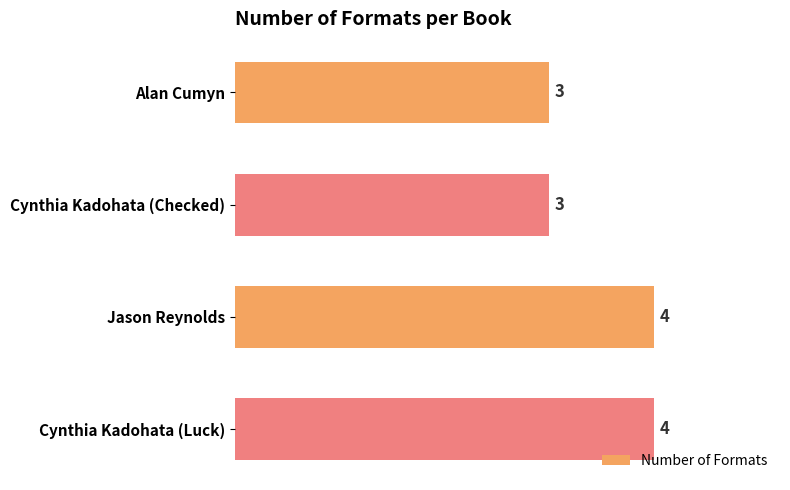

Reading bottom to top, list all the values displayed in this chart.

4	4	3	3